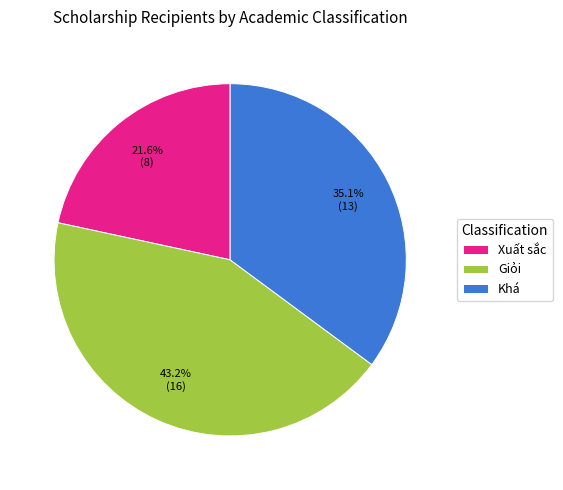

Which has a higher value, Xuất sắc or Khá?

Khá